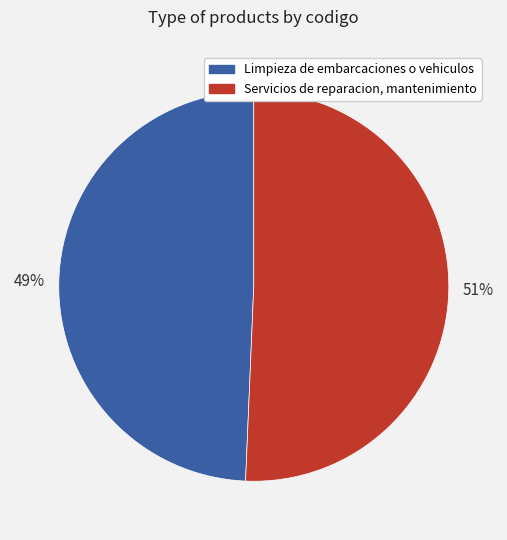

Approximately how many times larger is the value at Limpieza de embarcaciones o vehiculos compared to Servicios de reparacion, mantenimiento?

1.0